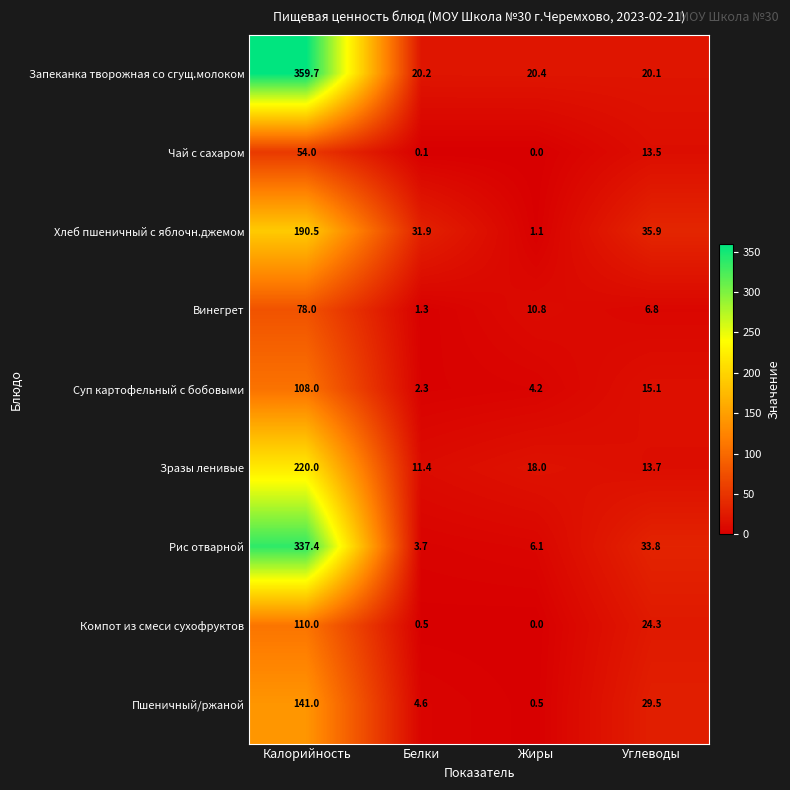

What is the maximum value for Суп картофельный с бобовыми?

108.0